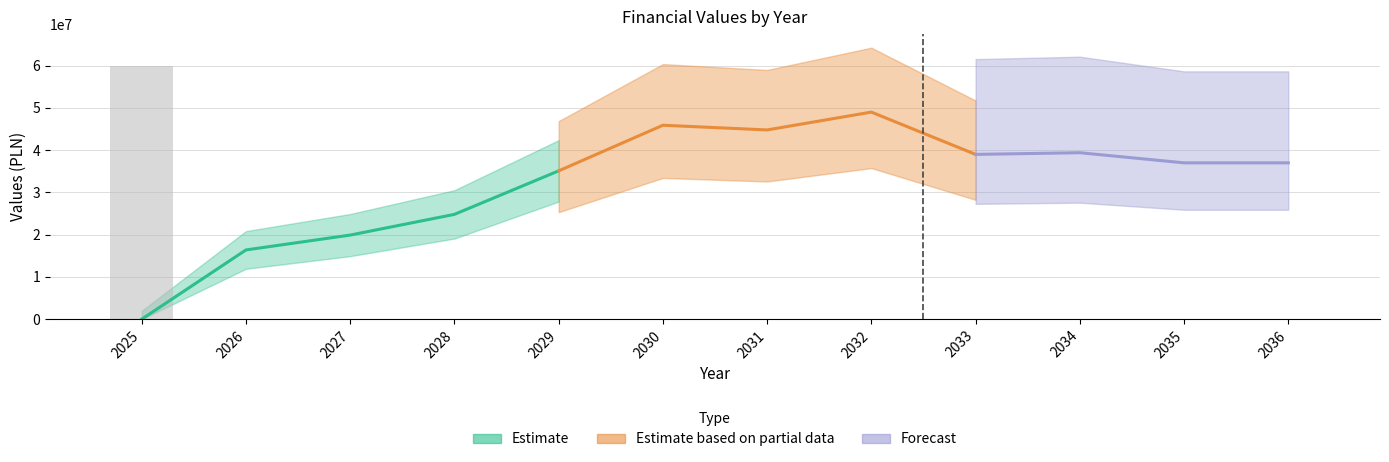

How many groups of bars are there?

12